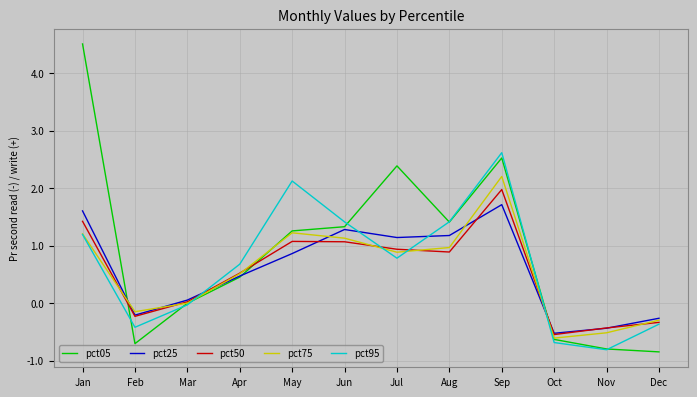

What are all the series names shown in the legend?

pct05, pct25, pct50, pct75, pct95